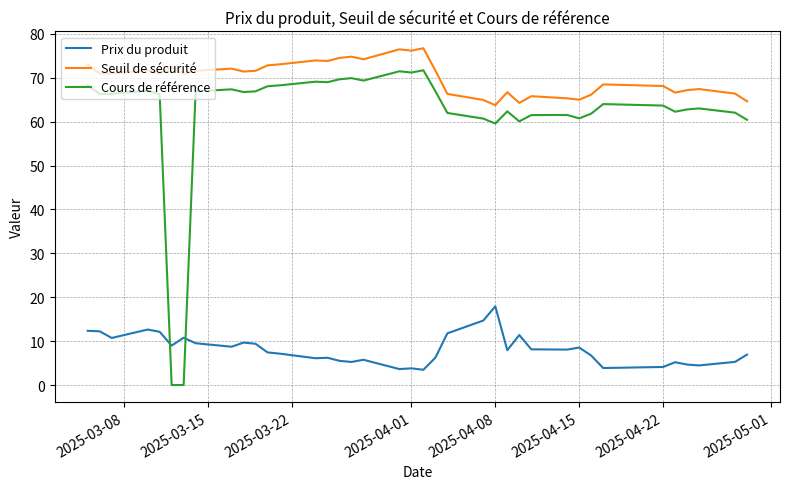

At how many categories does at least one series exceed 31?

38